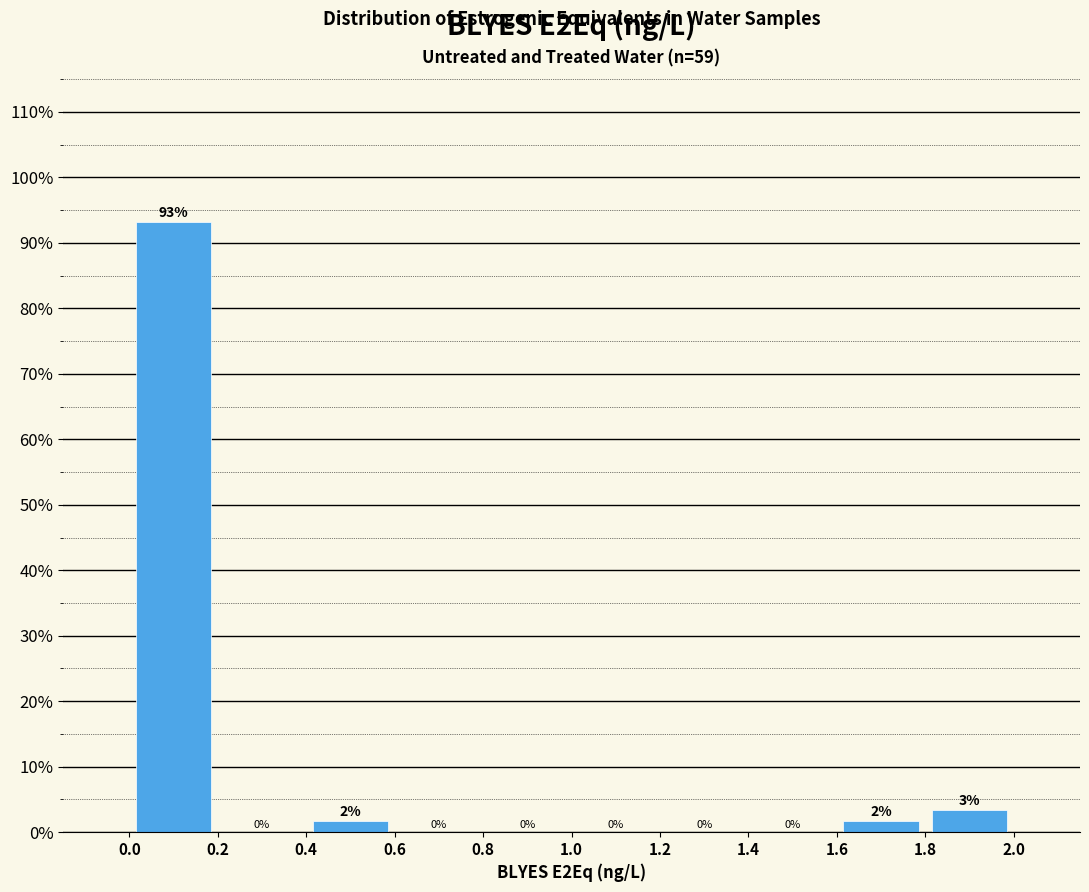

Which range on the x-axis has the tallest bar?

0.0 to 0.2